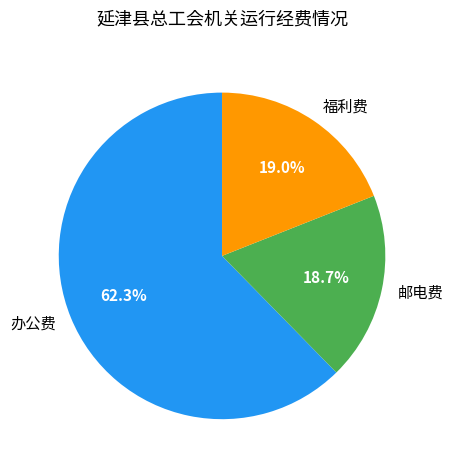

What is the largest slice in the pie chart?

办公费